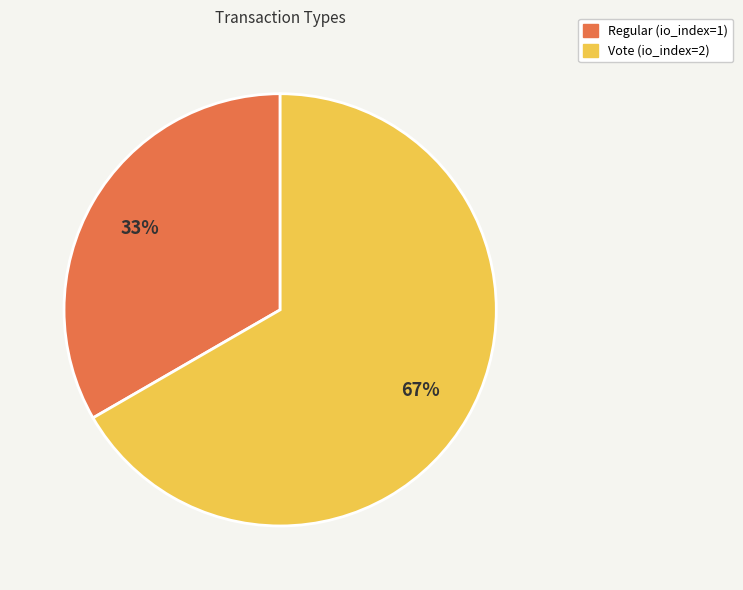

Is there any slice that represents more than half of the pie?

Yes